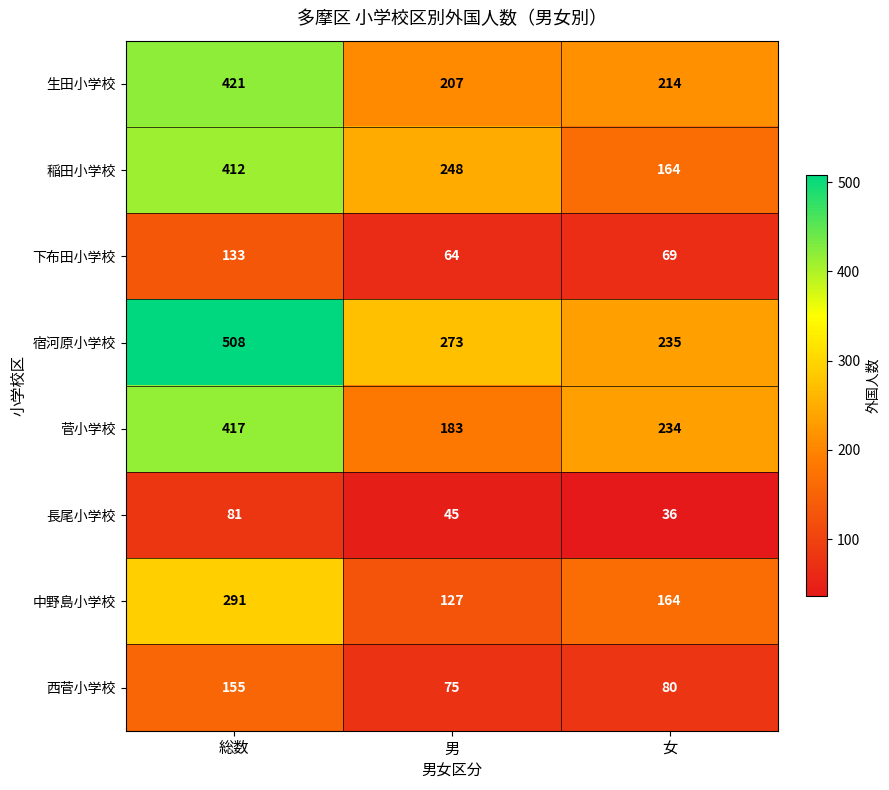

What is the total value across all series at 男?

1222